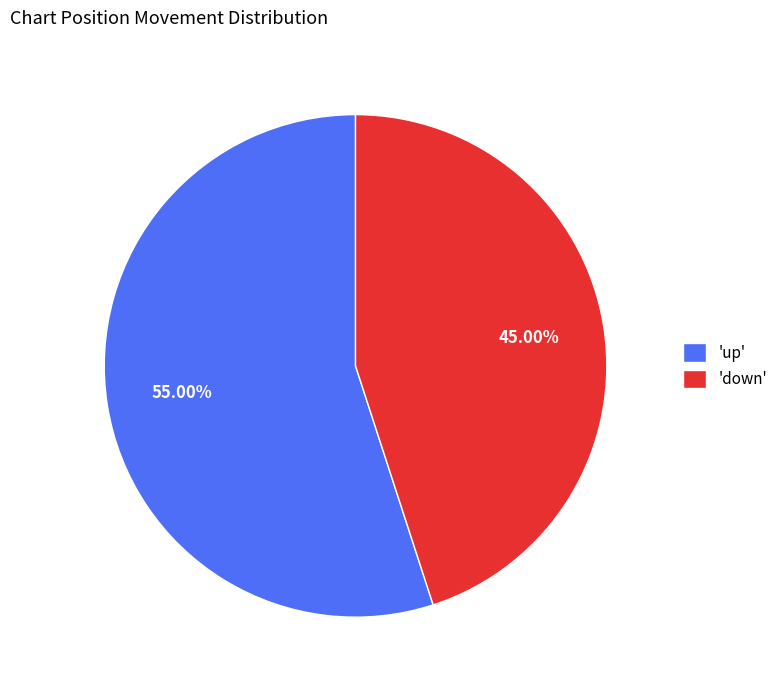

Rank the categories by value from lowest to highest.

'down', 'up'